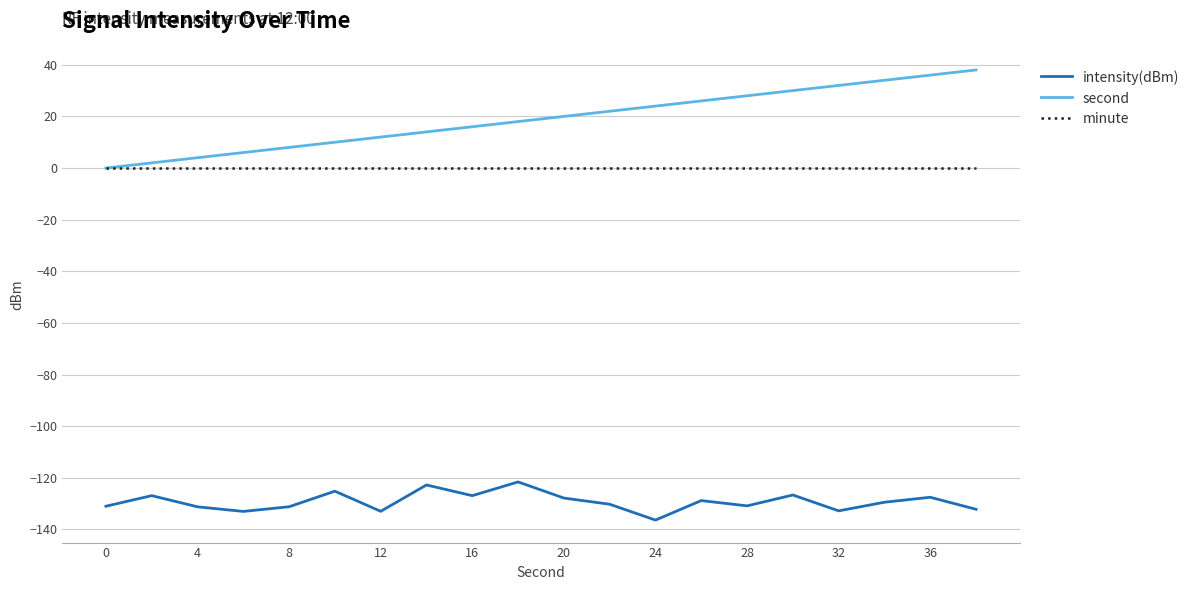

Which series has the largest total across all categories?

second